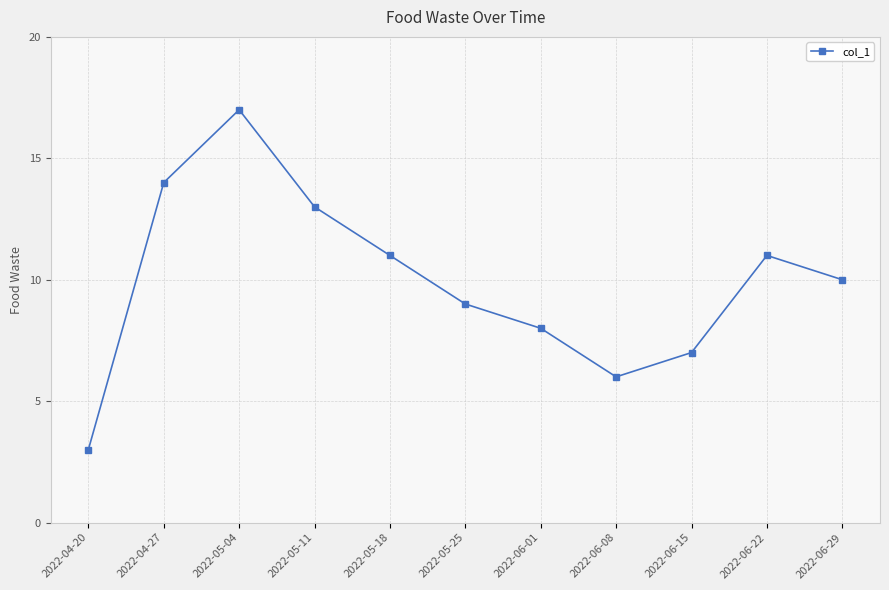

What value does the data have at 2022-04-20?

3